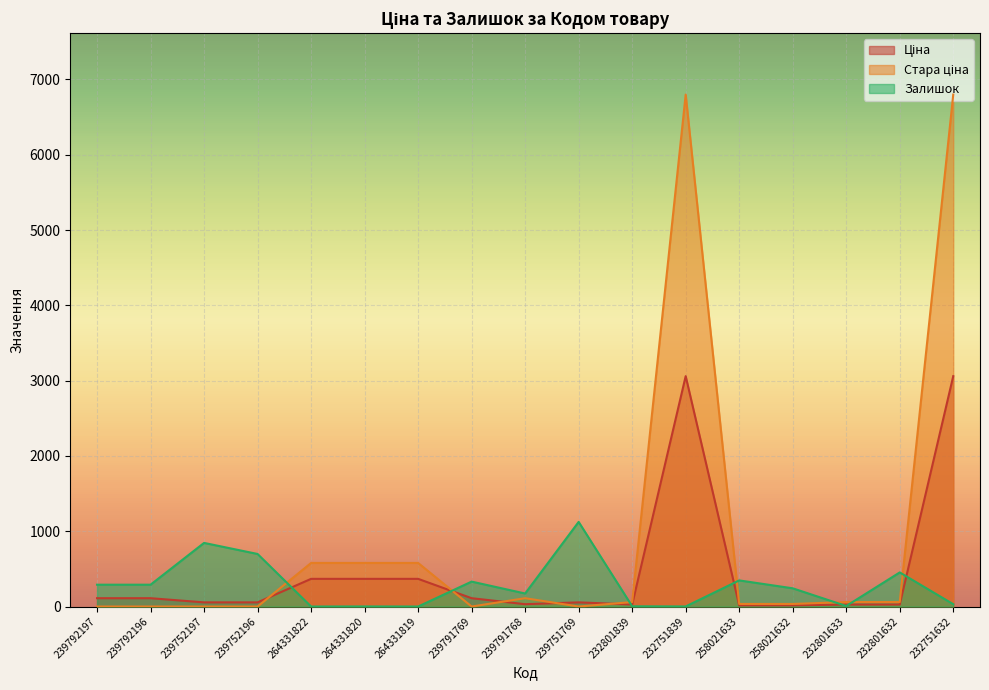

True or false: Стара ціна has a value of 34.3 at 258021633.

True